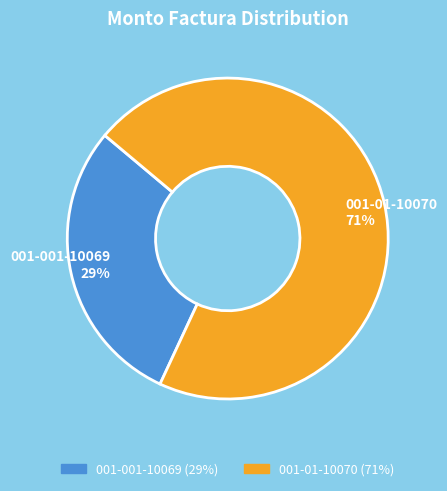

Rank the categories by value from highest to lowest.

001-01-10070, 001-001-10069